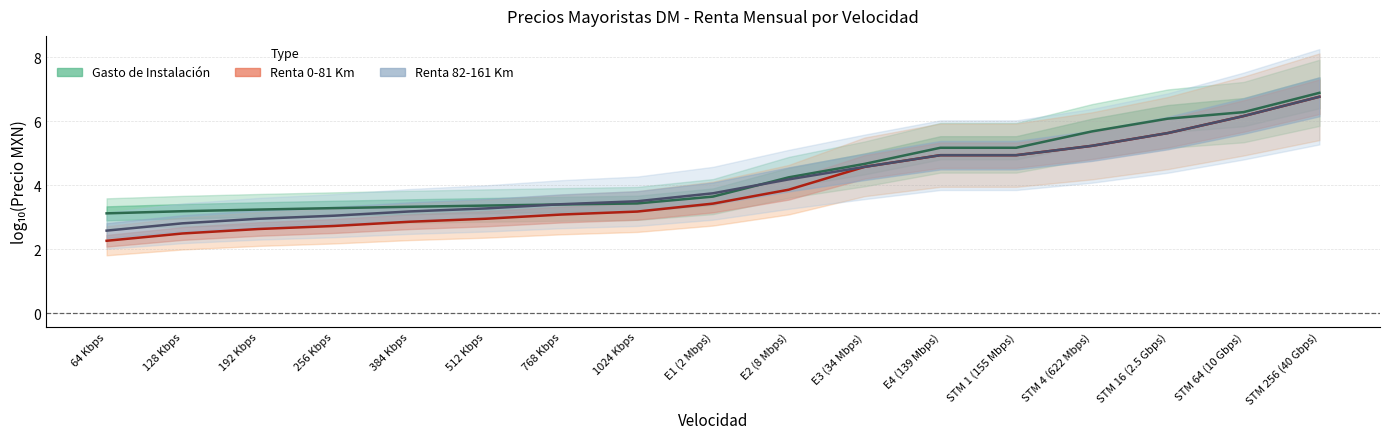

List the series in order of their peak value, highest first.

Gasto de Instalación, Renta 0-81 Km, Renta 82-161 Km